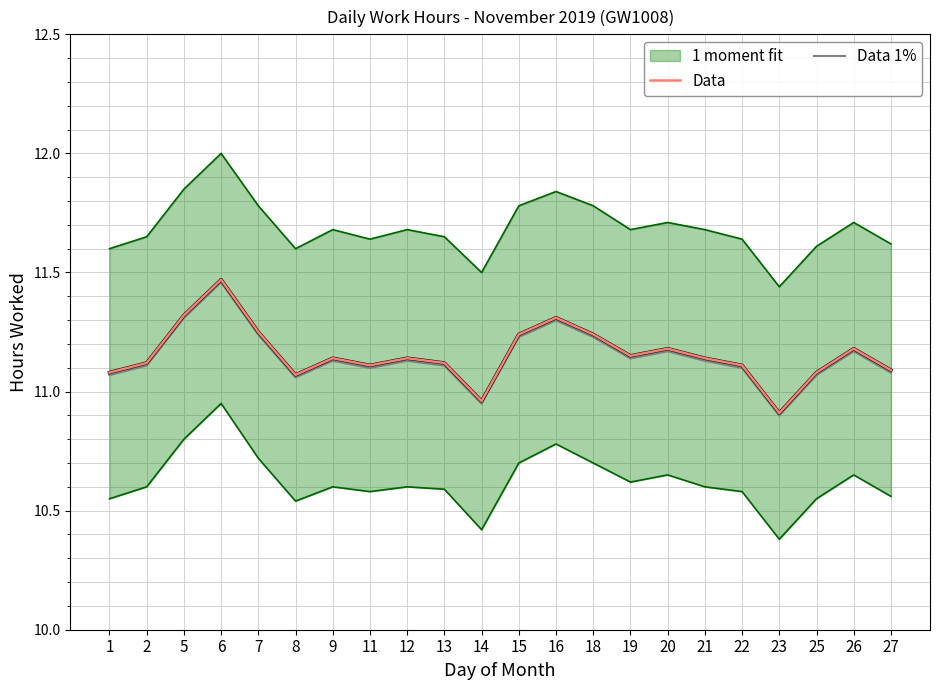

Which category has the highest value in the Data 1% series?

6